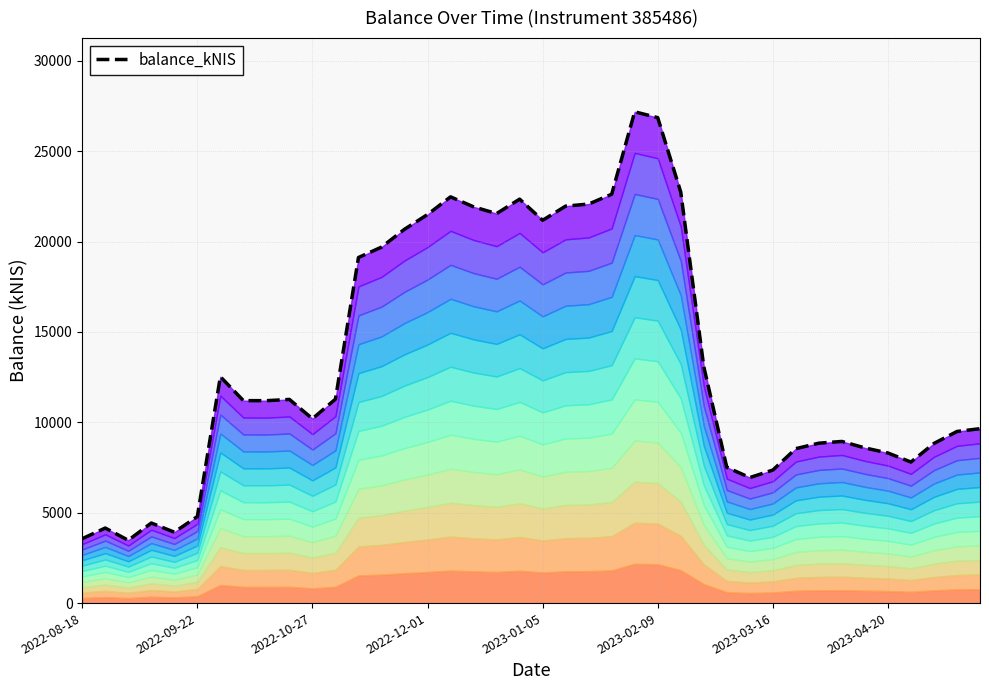

Reading left to right, list all the values displayed in this chart.

3561.3	4151.6	3474.3	4428.9	3924.2	4784.9	12523.6	11201.0	11197.4	11266.0	10199.6	11282.4	19116.8	19692.2	20679.9	21494.3	22473.4	21922.0	21546.7	22346.8	21176.5	21961.3	22074.3	22618.5	27179.3	26854.5	22738.9	13086.1	7512.4	6943.7	7358.4	8544.0	8846.2	8942.4	8584.7	8303.4	7802.6	8831.9	9493.3	9648.5